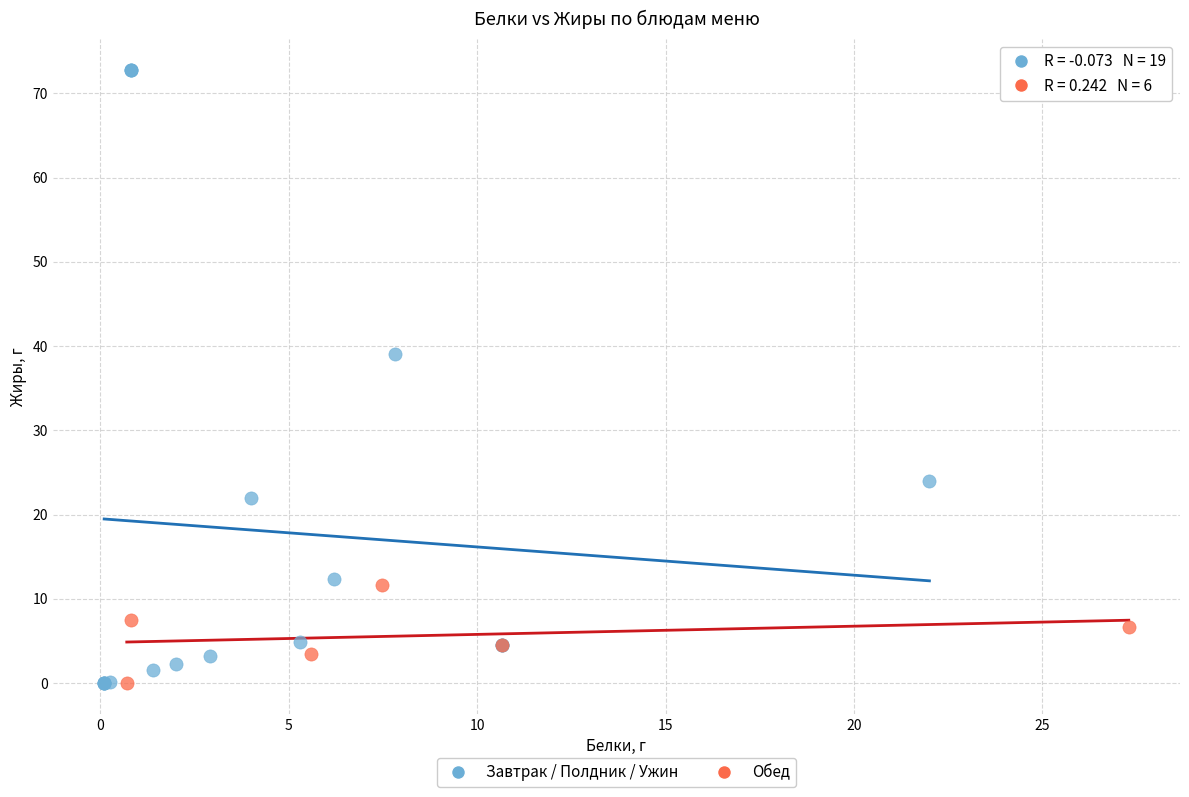

What are all the series names shown in the legend?

Завтрак / Полдник / Ужин, Обед